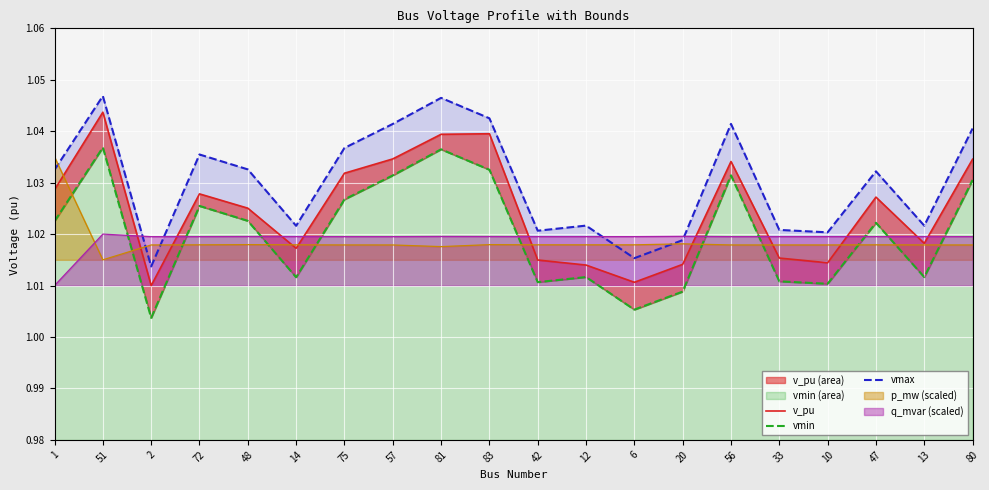

True or false: v_pu has a value of 0.5 at 51.

False